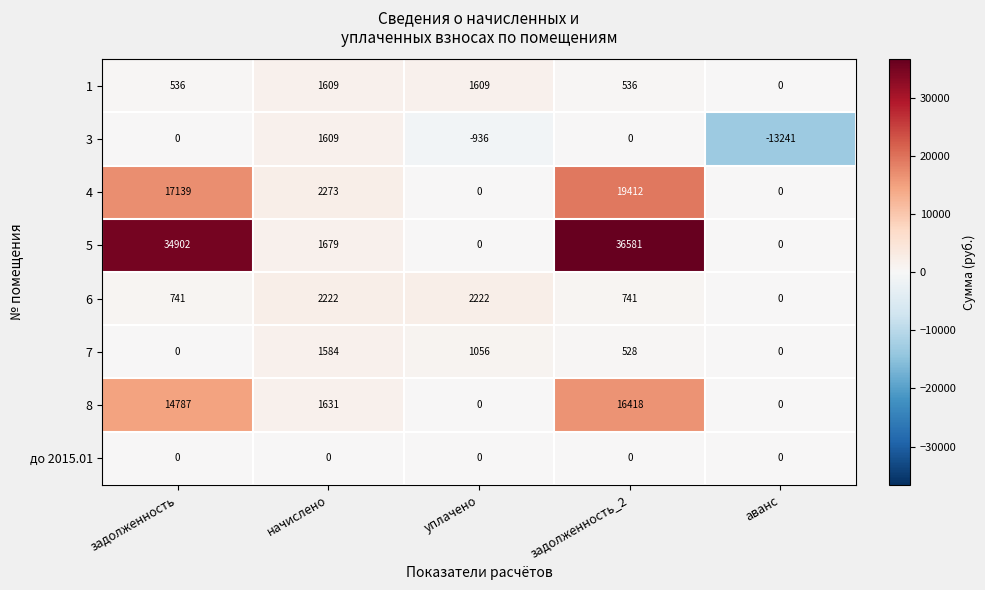

What is the total value across all series at задолженность_2?

74216